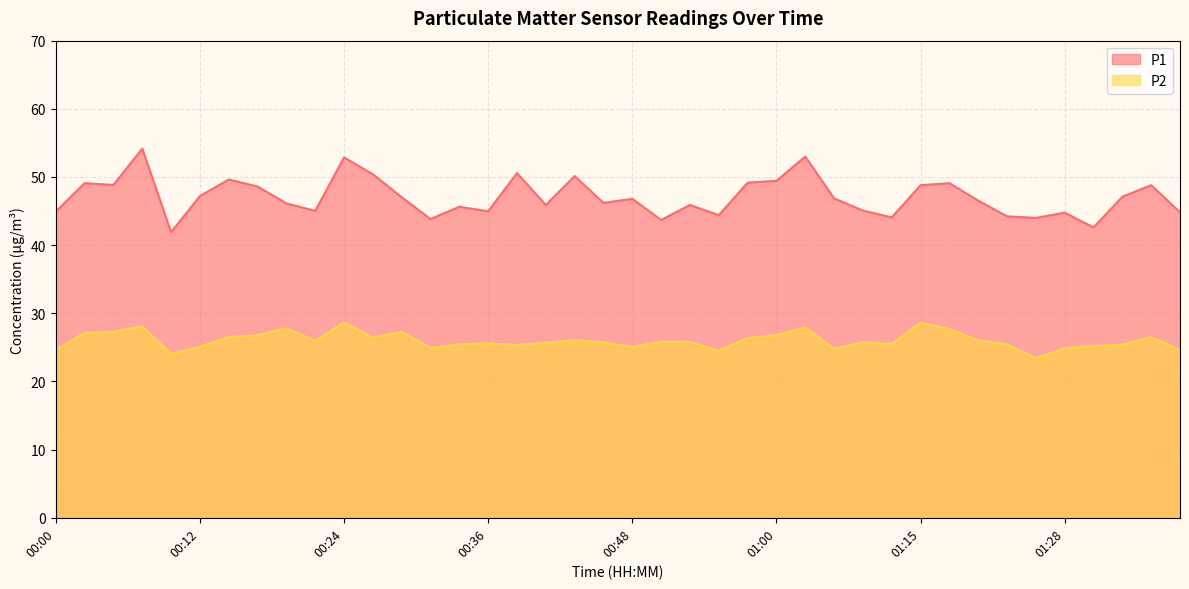

How many values in the P1 series are below 46?

17